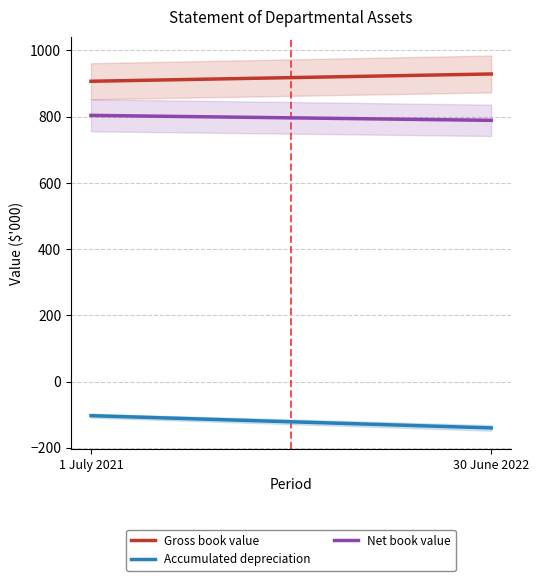

Is it true that Accumulated depreciation equals -140 at 30 June 2022?

True